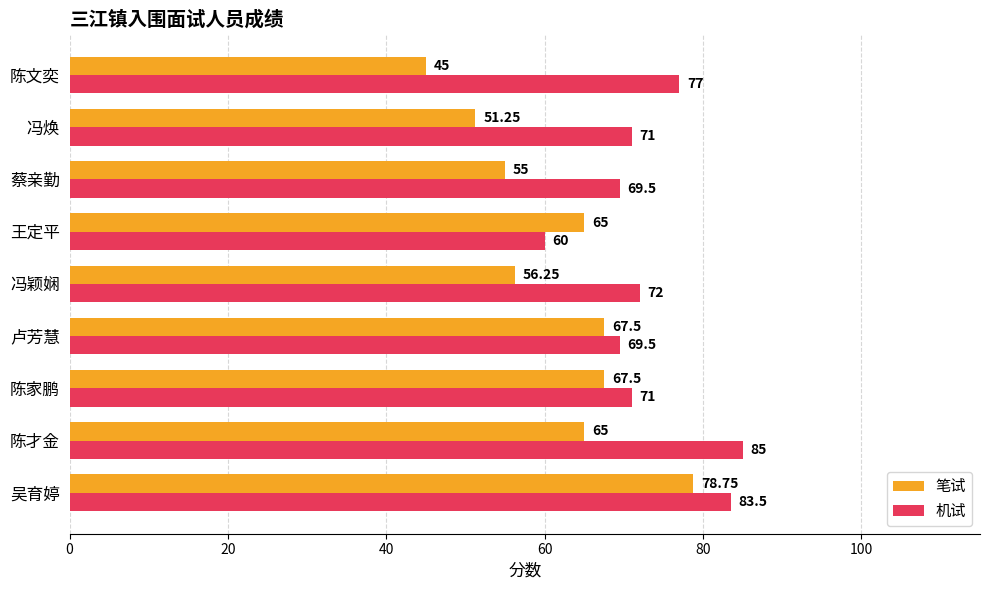

Which series changed the most between 陈才金 and 陈家鹏?

机试